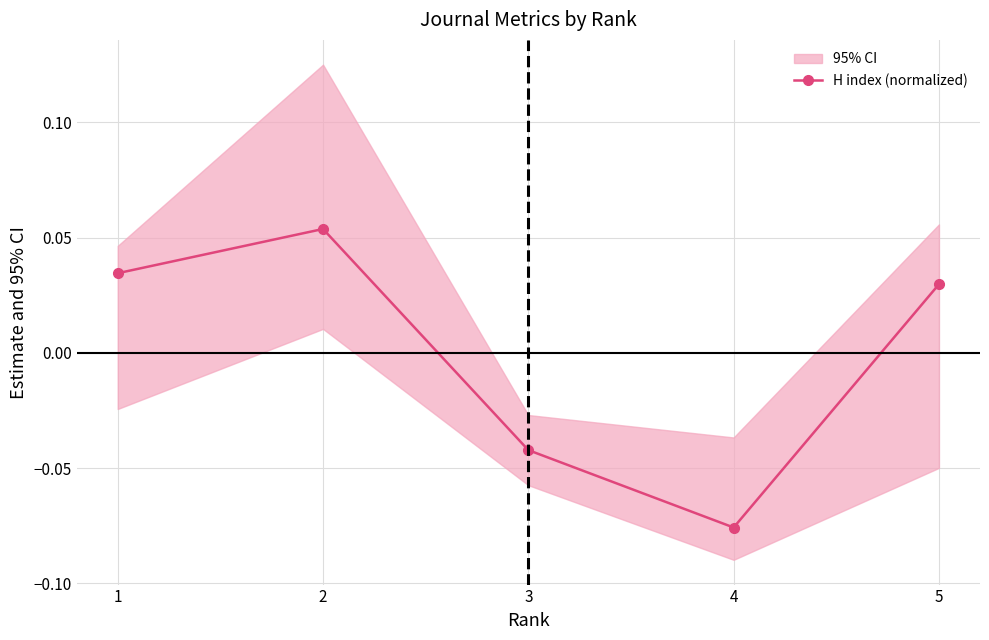

Rank the categories by value from lowest to highest.

4, 3, 5, 1, 2